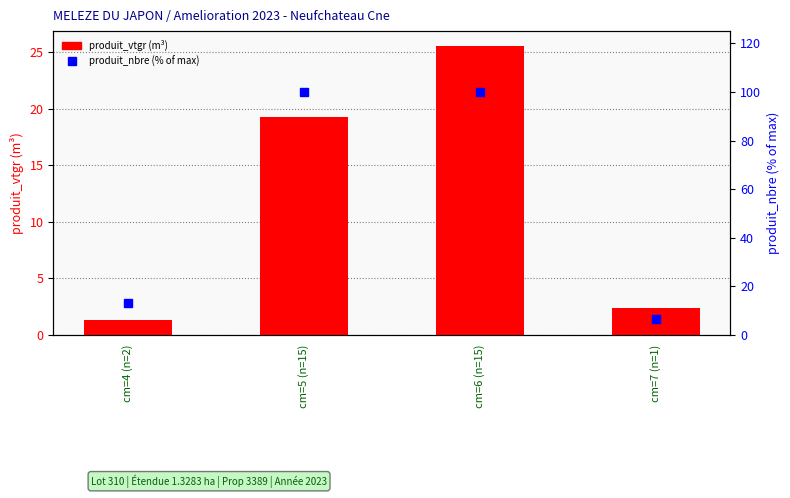

At which label does produit_nbre (% of max) reach its peak?

cm=5 (n=15)